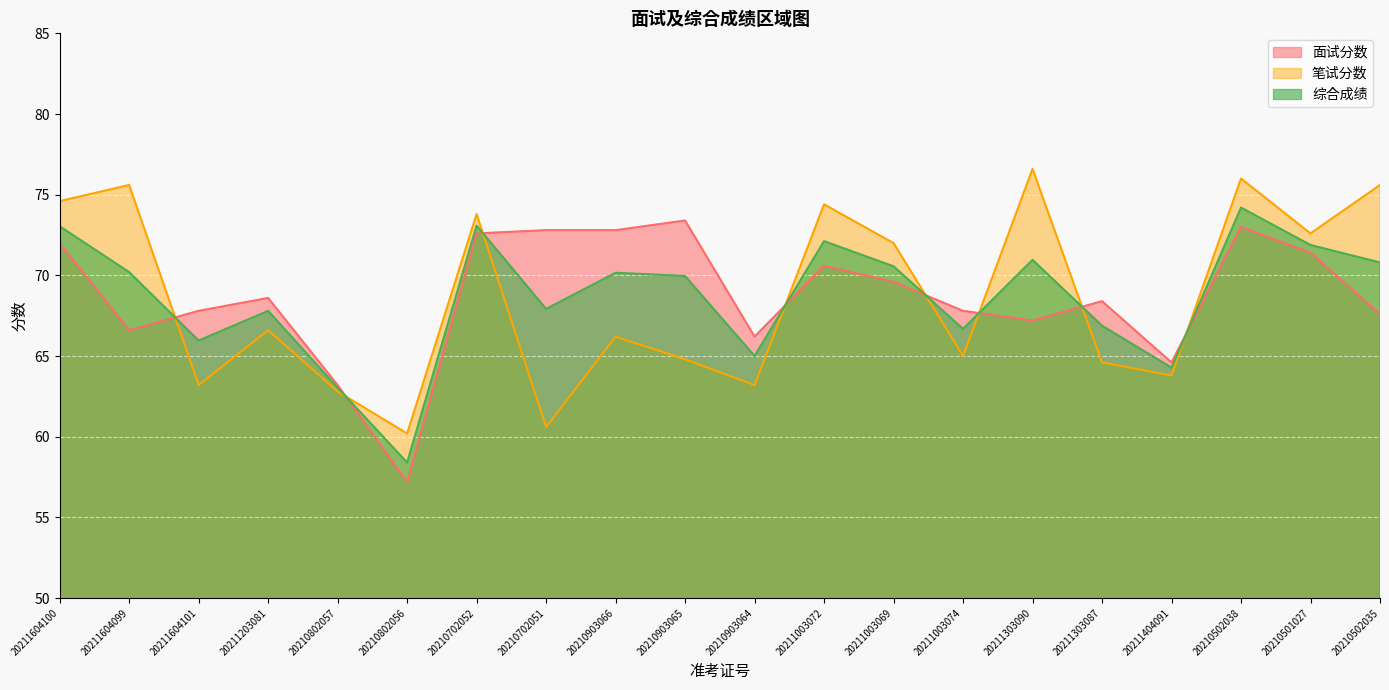

Reading left to right, list all the values displayed in this chart.

面试分数: 20211604100=72.0	20211604099=66.6	20211604101=67.8	20211203081=68.6	20210802057=63.2	20210802056=57.2	20210702052=72.6	20210702051=72.8	20210903066=72.8	20210903065=73.4	20210903064=66.2	20211003072=70.6	20211003069=69.6	20211003074=67.8	20211303090=67.2	20211303087=68.4	20211404091=64.6	20210502038=73.0	20210501027=71.4	20210502035=67.6
笔试分数: 20211604100=74.6	20211604099=75.6	20211604101=63.2	20211203081=66.6	20210802057=62.8	20210802056=60.2	20210702052=73.8	20210702051=60.6	20210903066=66.2	20210903065=64.8	20210903064=63.2	20211003072=74.4	20211003069=72.0	20211003074=65.0	20211303090=76.6	20211303087=64.6	20211404091=63.8	20210502038=76.0	20210501027=72.6	20210502035=75.6
综合成绩: 20211604100=73.0	20211604099=70.2	20211604101=66.0	20211203081=67.8	20210802057=63.0	20210802056=58.4	20210702052=73.1	20210702051=67.9	20210903066=70.2	20210903065=70.0	20210903064=65.0	20211003072=72.1	20211003069=70.6	20211003074=66.7	20211303090=71.0	20211303087=66.9	20211404091=64.3	20210502038=74.2	20210501027=71.9	20210502035=70.8